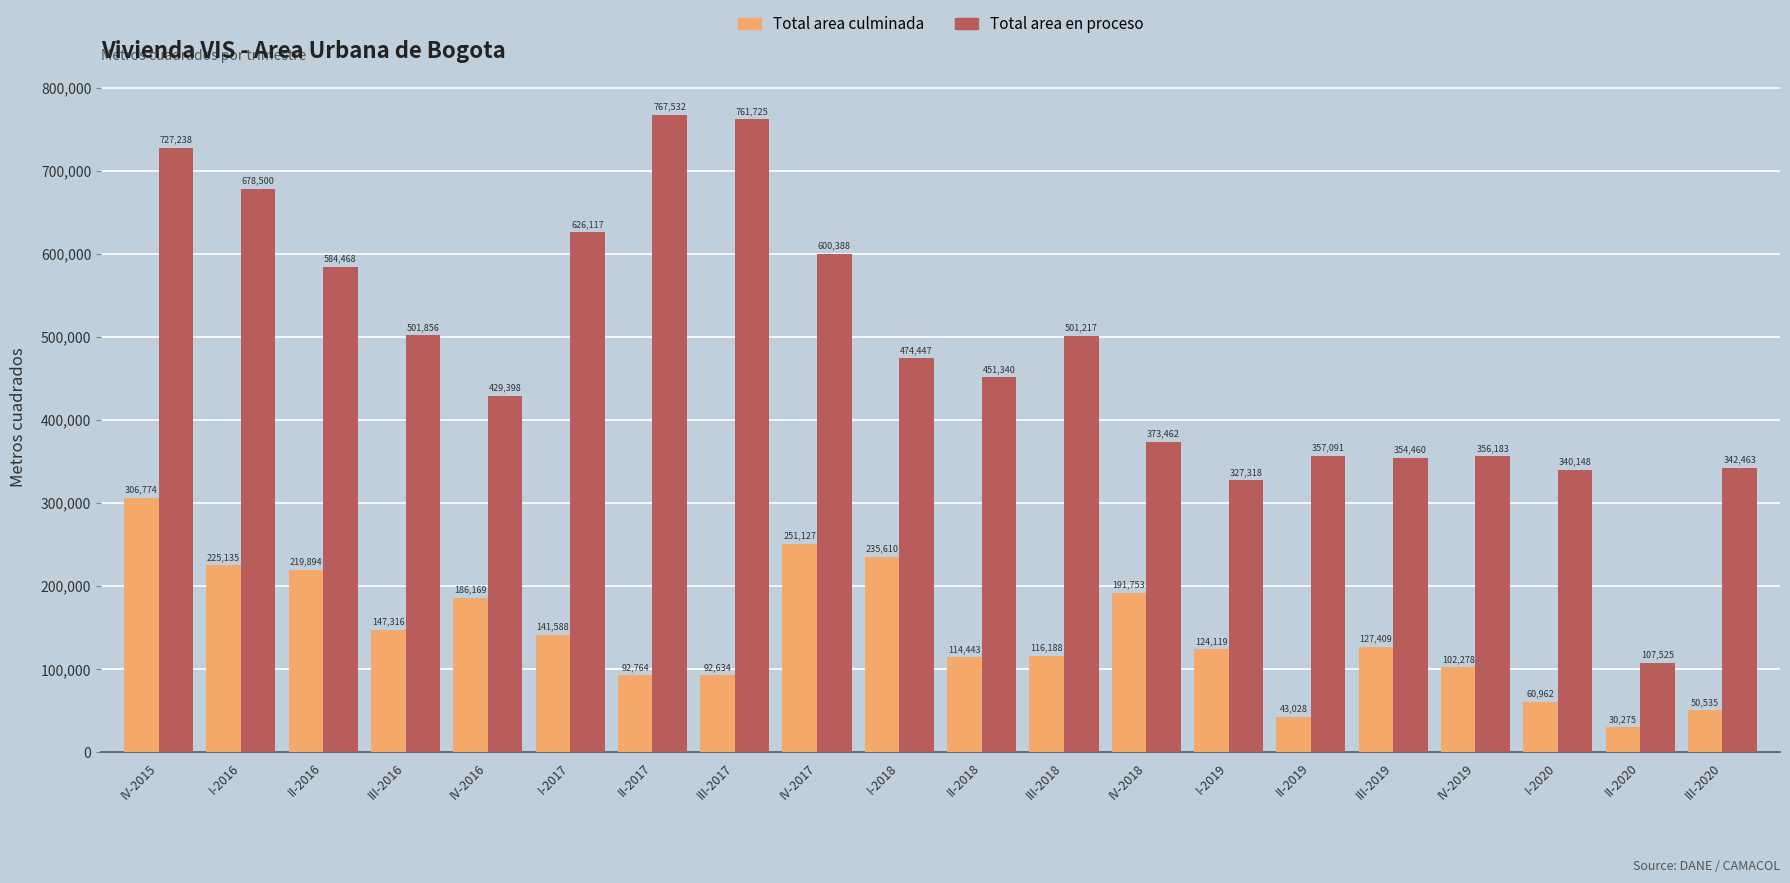

What is the value of the Total area culminada bar at the 2nd from the left?

225135